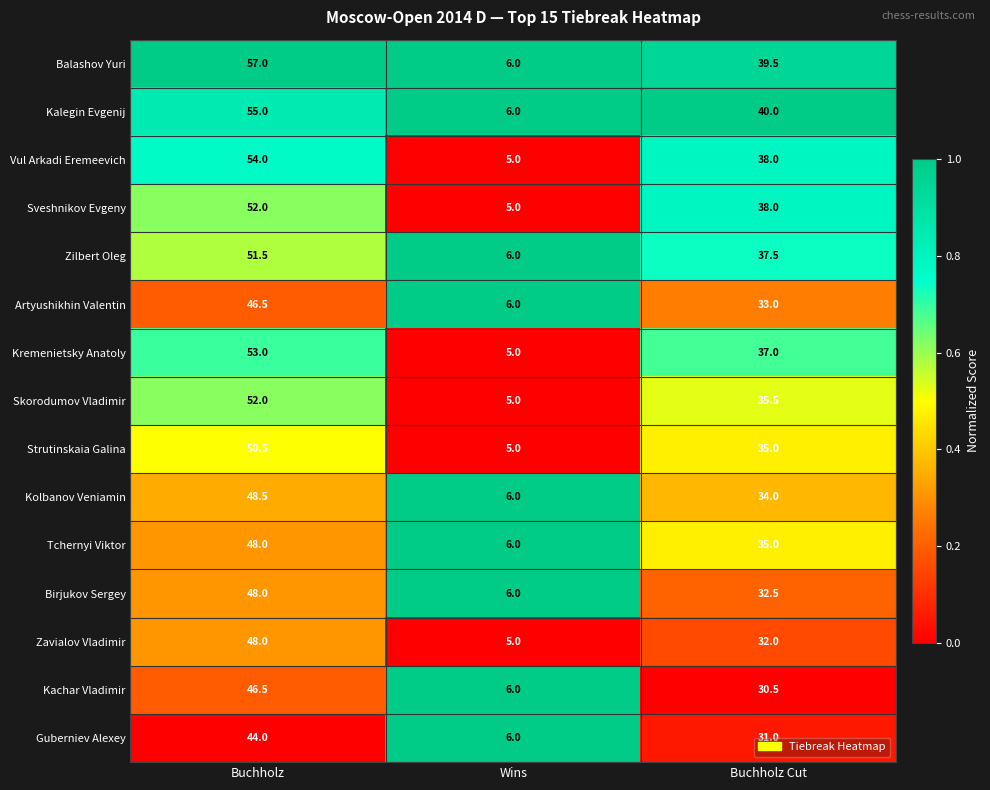

At which category is the sum across all series the highest?

Buchholz